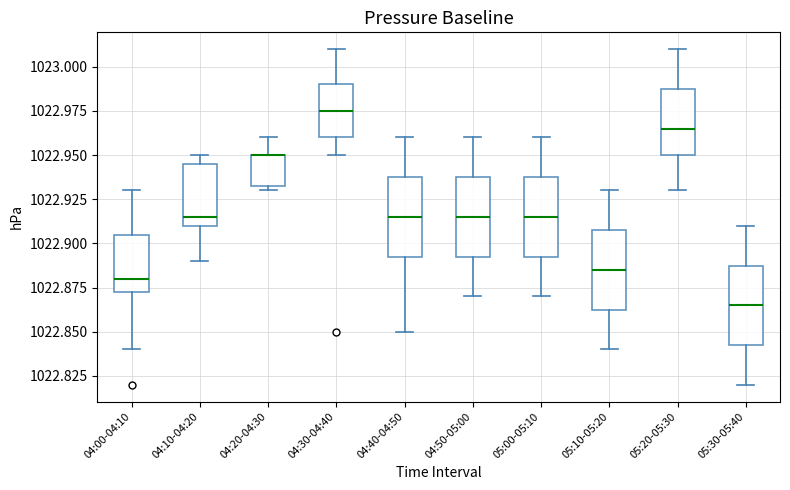

Where does the upper whisker of the box for 04:50-05:00 end on the y-axis? The values are not printed on the chart, so give them approximately, as read against the axis.

1022.960